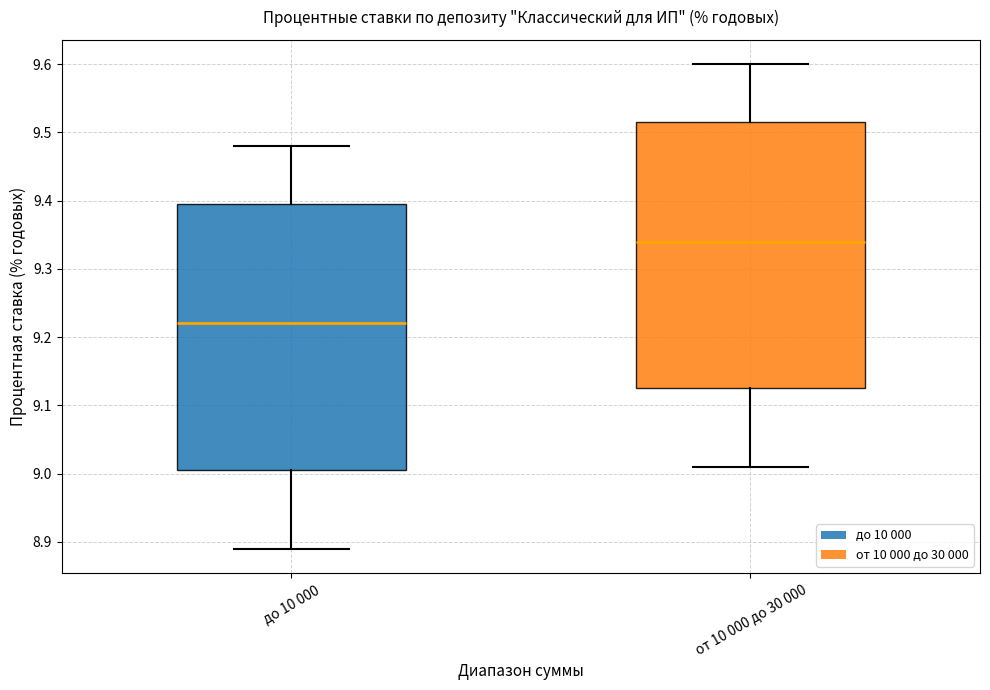

Reading left to right, read every box against the y-axis: the position of its median line, the range the box covers, and the ends of its whiskers. The values are not printed on the chart, so give them approximately, as read against the axis.

до 10 000: median 9.22, box 9.01 to 9.40, whiskers 8.89 to 9.48
от 10 000 до 30 000: median 9.34, box 9.13 to 9.52, whiskers 9.01 to 9.60